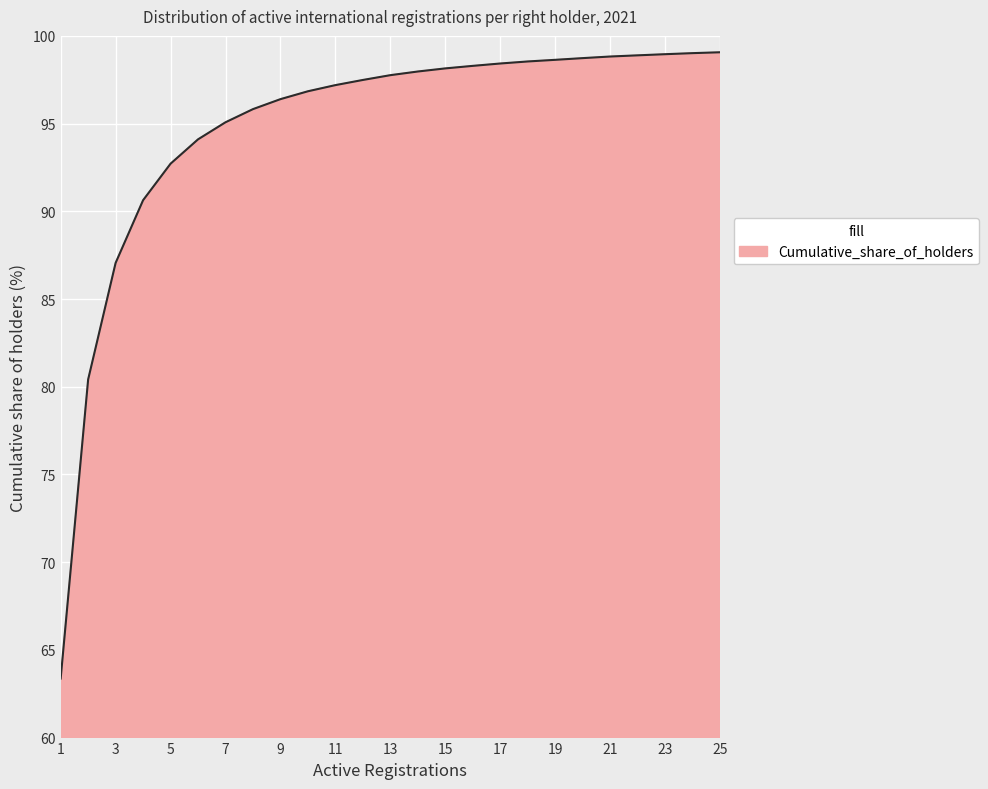

What is the greatest value displayed?

99.1